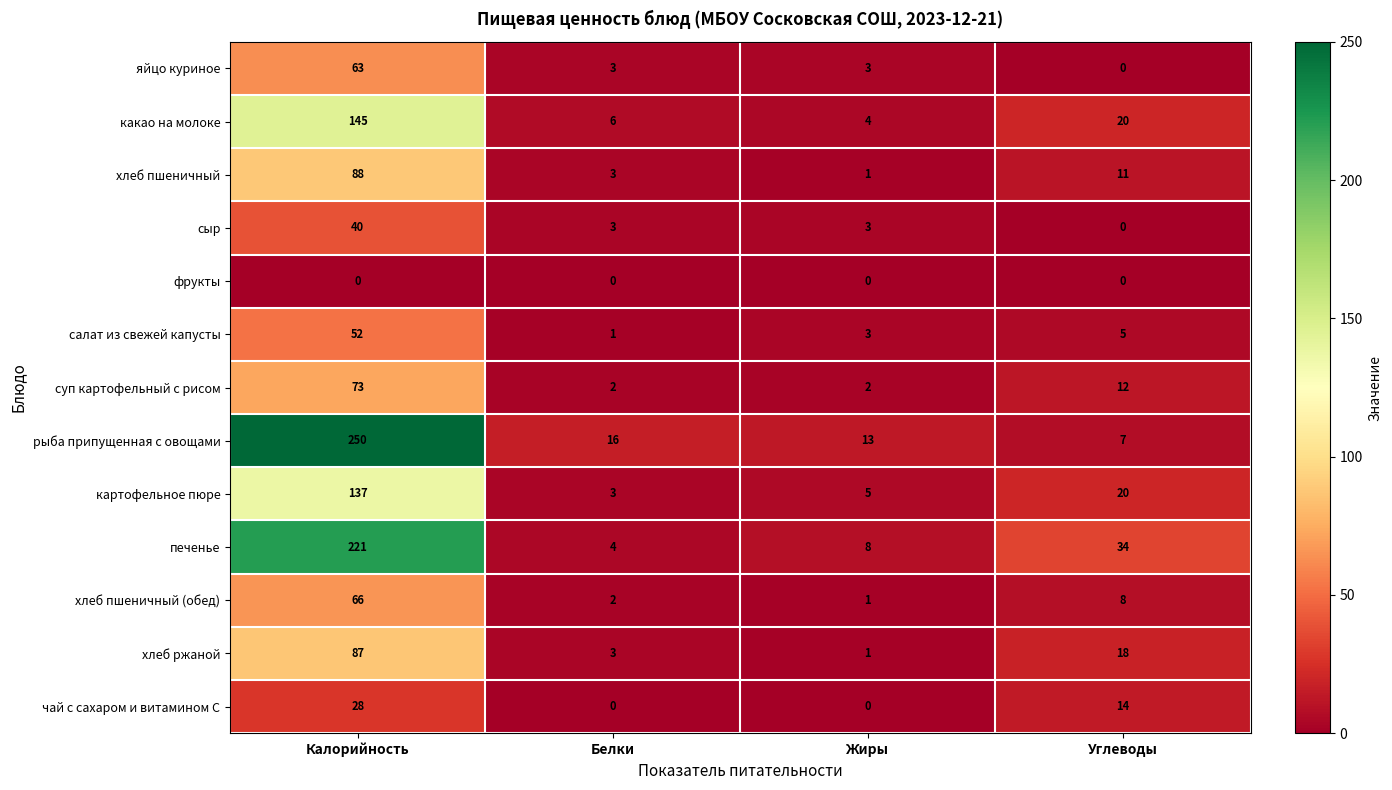

True or false: яйцо куриное has a value of 63 at Калорийность.

True